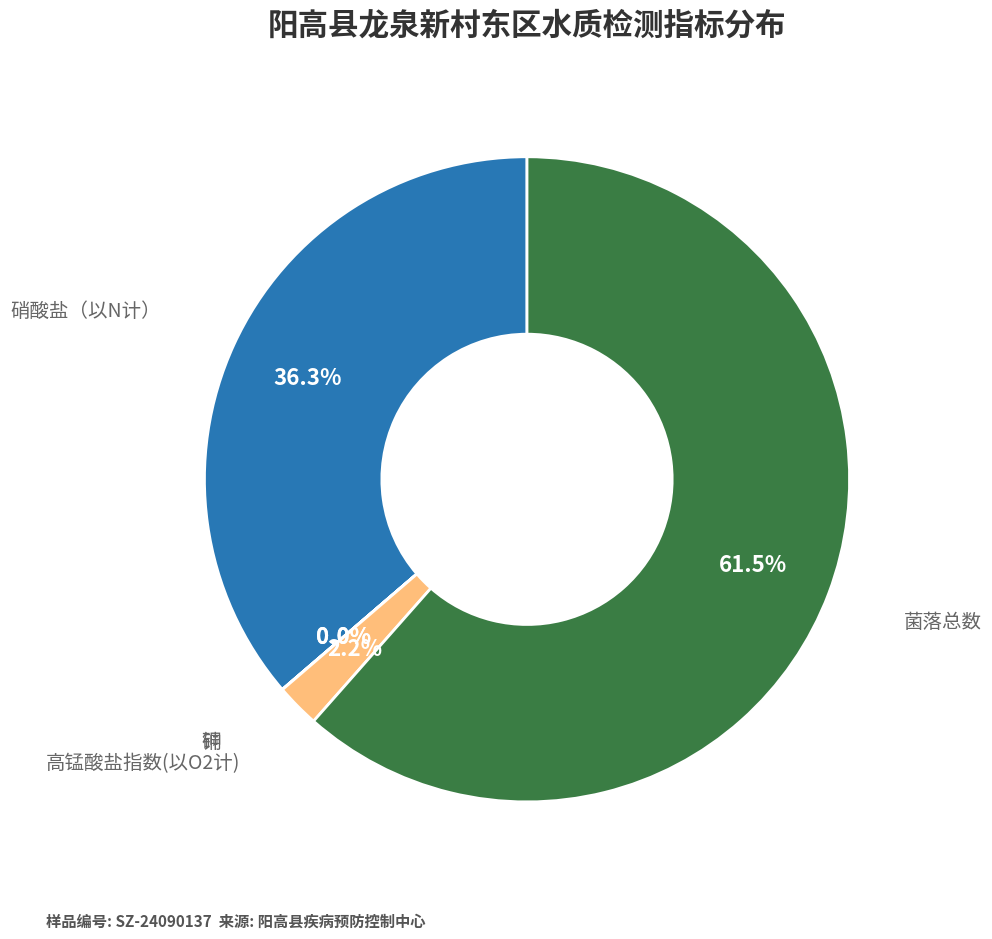

Is there any slice that represents more than half of the pie?

Yes